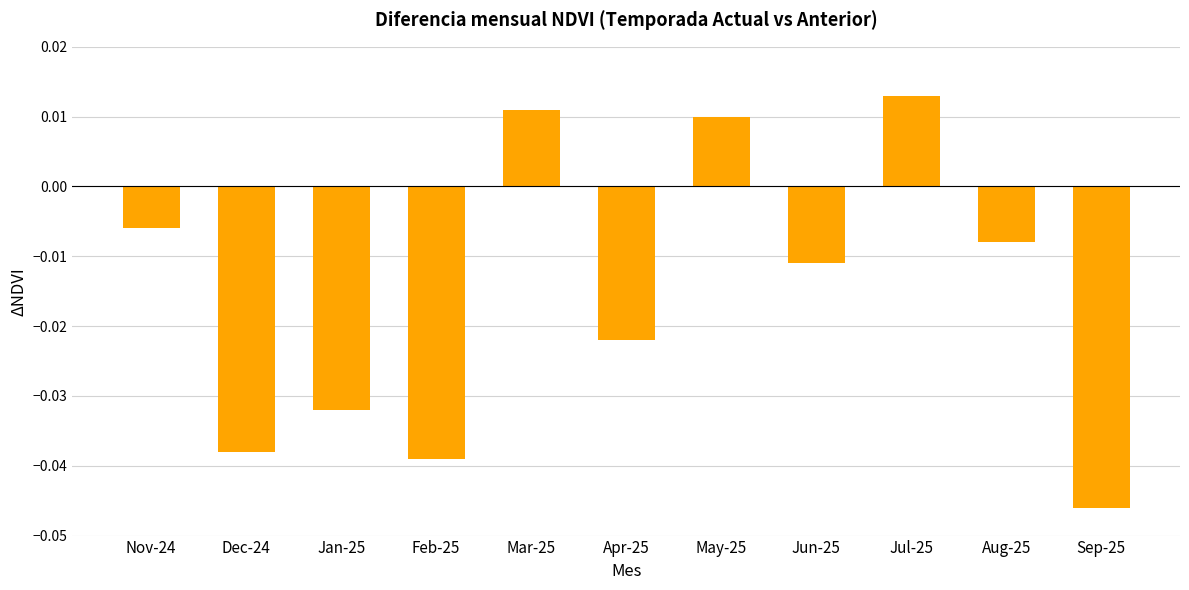

Which category has the highest value across all series?

Jul-25